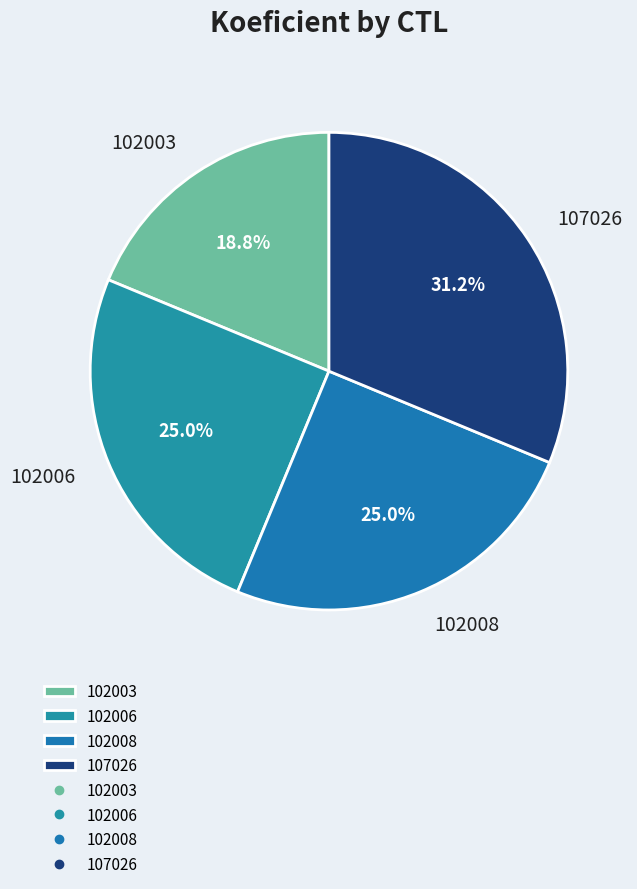

What percentage is the 107026 slice, to the nearest percent?

31%